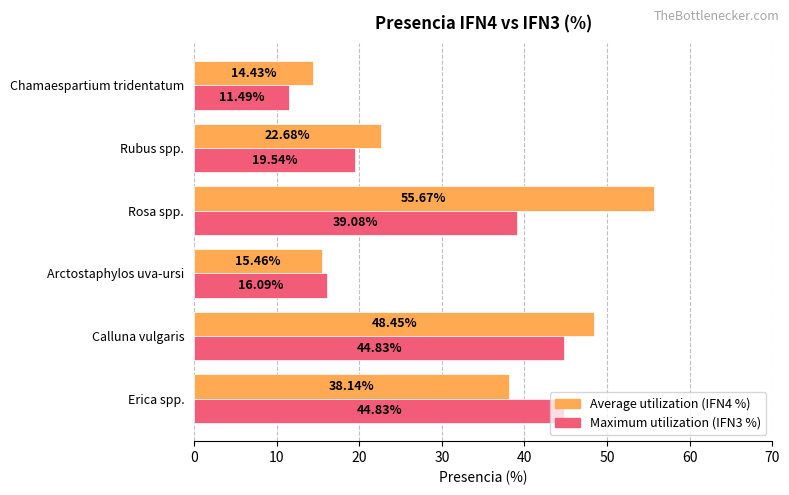

At how many categories does at least one series exceed 43?

3